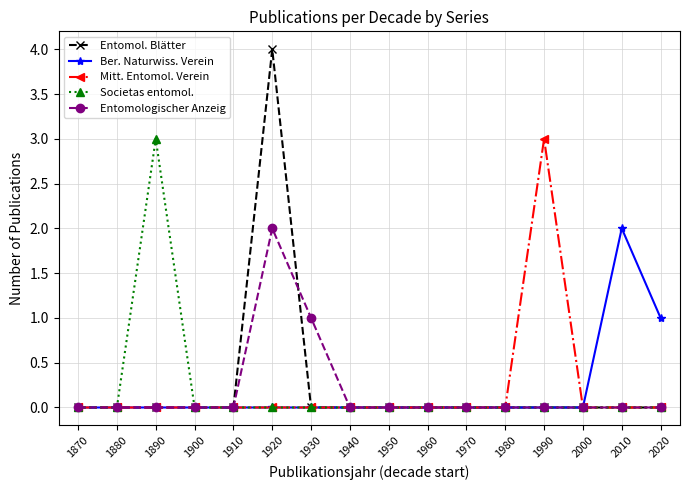

Reading right to left, extract all data points from this chart.

Entomol. Blätter: 0	0	0	0	0	0	0	0	0	0	4	0	0	0	0	0
Ber. Naturwiss. Verein: 1	2	0	0	0	0	0	0	0	0	0	0	0	0	0	0
Mitt. Entomol. Verein: 0	0	0	3	0	0	0	0	0	0	0	0	0	0	0	0
Societas entomol.: 0	0	0	0	0	0	0	0	0	0	0	0	0	3	0	0
Entomologischer Anzeig: 0	0	0	0	0	0	0	0	0	1	2	0	0	0	0	0